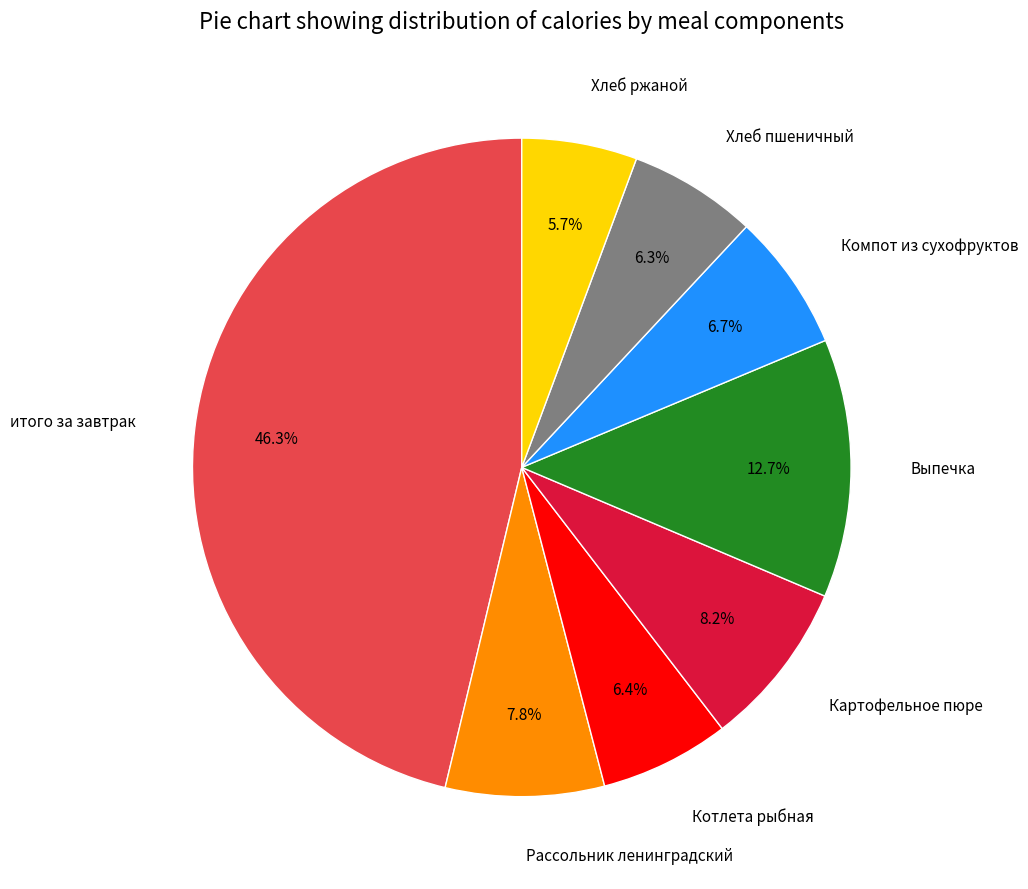

How many slices are in this pie chart?

8